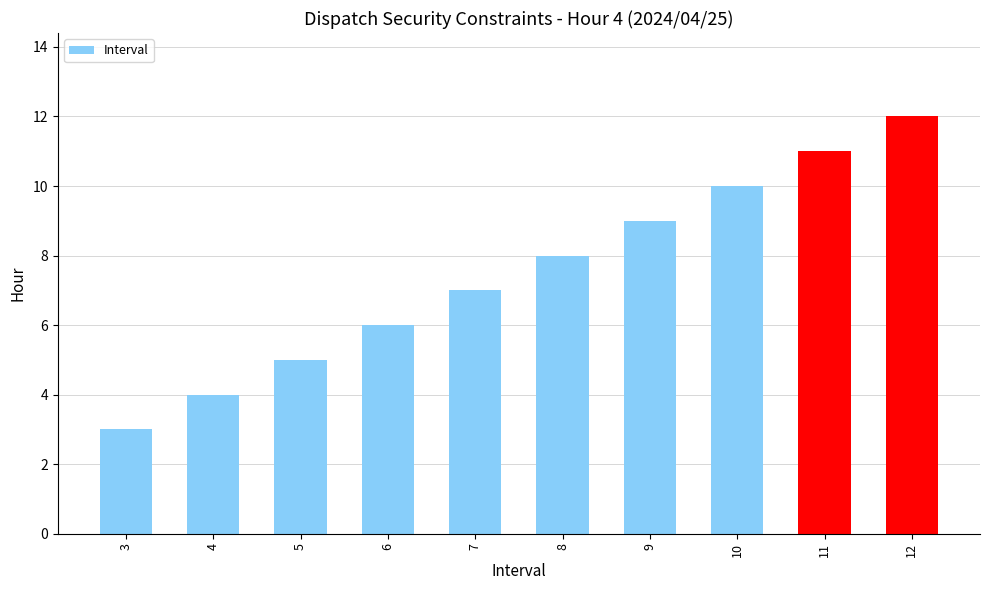

Does the chart contain stacked bars?

No